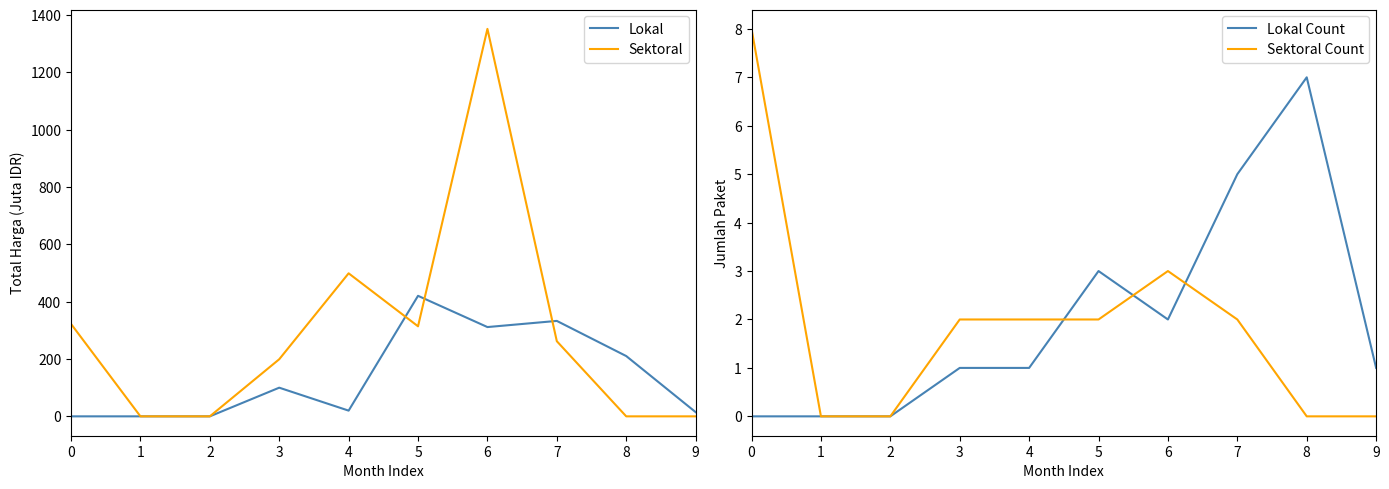

Which series has the largest total across all categories?

Sektoral